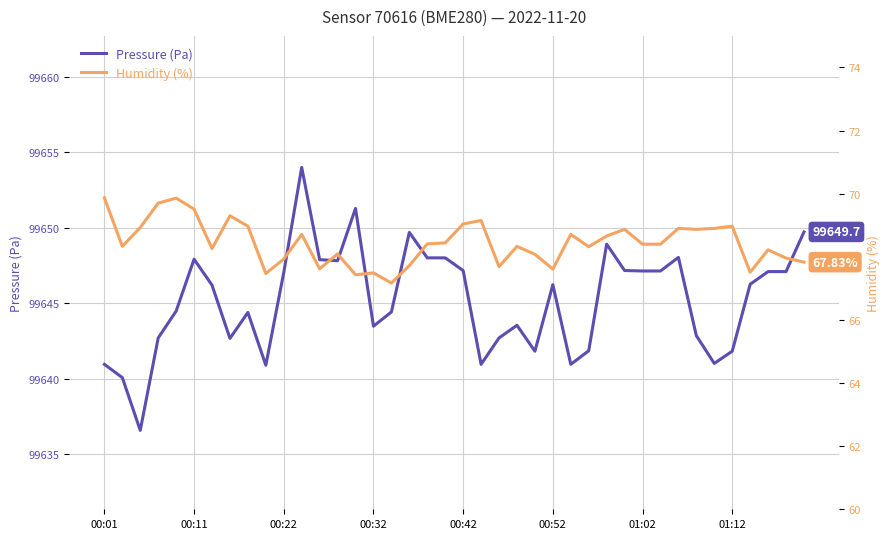

What position from the left is 23?

24